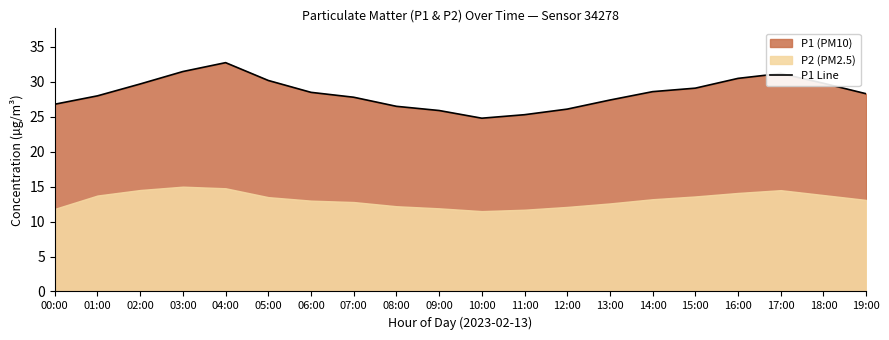

Reading left to right, what are all the values shown in this chart?

26.8	28.0	29.7	31.5	32.8	30.2	28.5	27.8	26.5	25.9	24.8	25.3	26.1	27.4	28.6	29.1	30.5	31.2	29.8	28.3